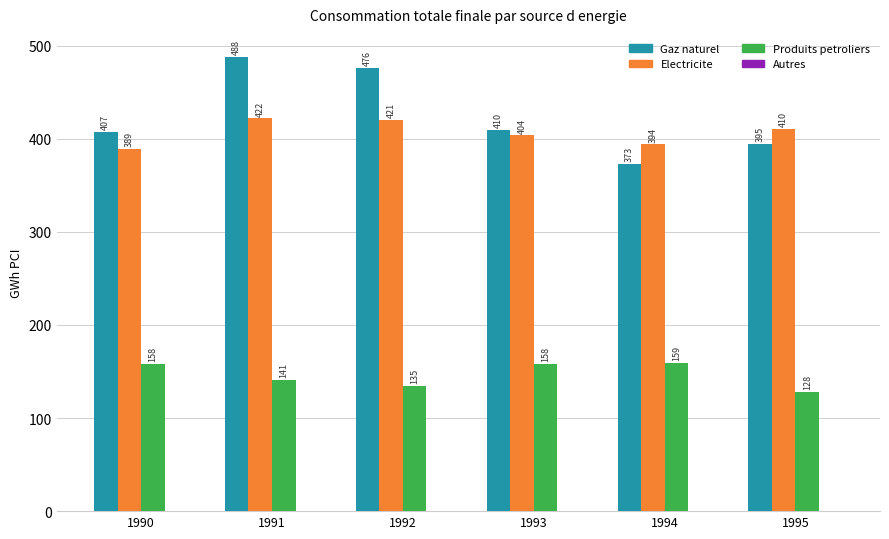

How many values in the Electricite series are below 410?

3